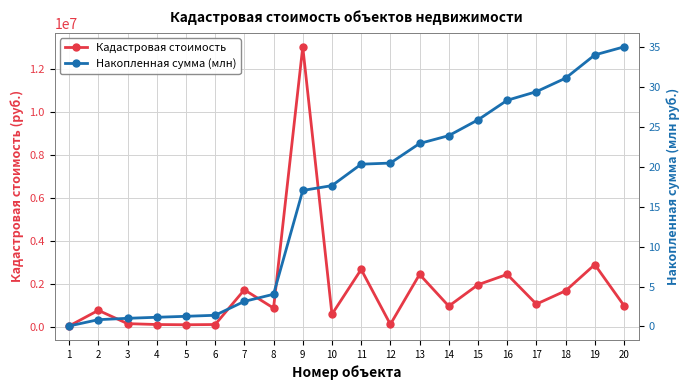

How many data points in Накопленная сумма (млн) are above 20?

10